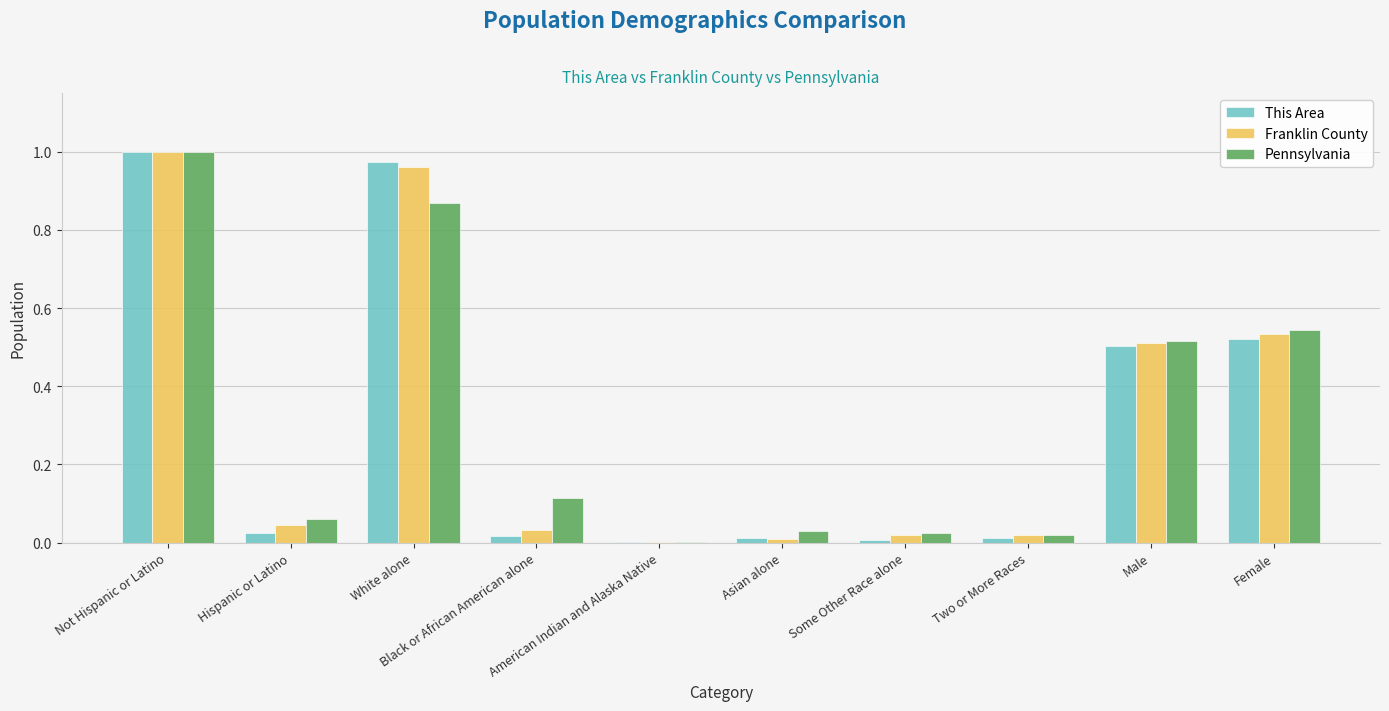

What is the difference between the maximum and minimum values in the This Area series?

1.0